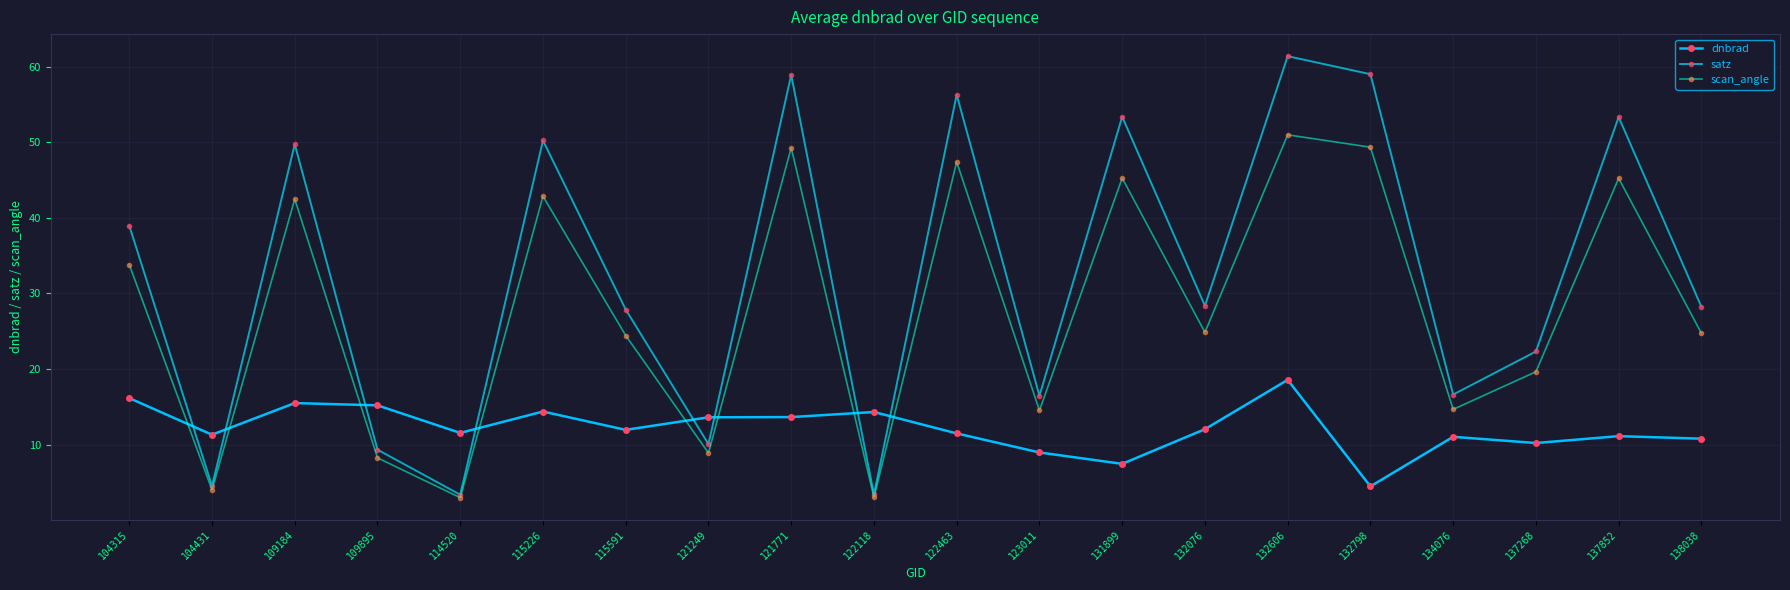

Reading right to left, what are all the values shown in this chart?

dnbrad: 138038=10.8	137852=11.1	137268=10.2	134076=11.0	132798=4.5	132606=18.6	132076=12.0	131899=7.5	123011=9.0	122463=11.5	122118=14.3	121771=13.6	121249=13.6	115591=12.0	115226=14.4	114520=11.6	109895=15.2	109184=15.5	104431=11.3	104315=16.2
satz: 138038=28.2	137852=53.3	137268=22.3	134076=16.6	132798=59.0	132606=61.4	132076=28.4	131899=53.4	123011=16.5	122463=56.3	122118=3.4	121771=58.9	121249=10.1	115591=27.9	115226=50.2	114520=3.4	109895=9.3	109184=49.7	104431=4.5	104315=39.0
scan_angle: 138038=24.7	137852=45.2	137268=19.6	134076=14.7	132798=49.3	132606=51.0	132076=24.9	131899=45.3	123011=14.5	122463=47.4	122118=3.0	121771=49.3	121249=8.9	115591=24.4	115226=42.8	114520=3.0	109895=8.3	109184=42.5	104431=4.0	104315=33.8